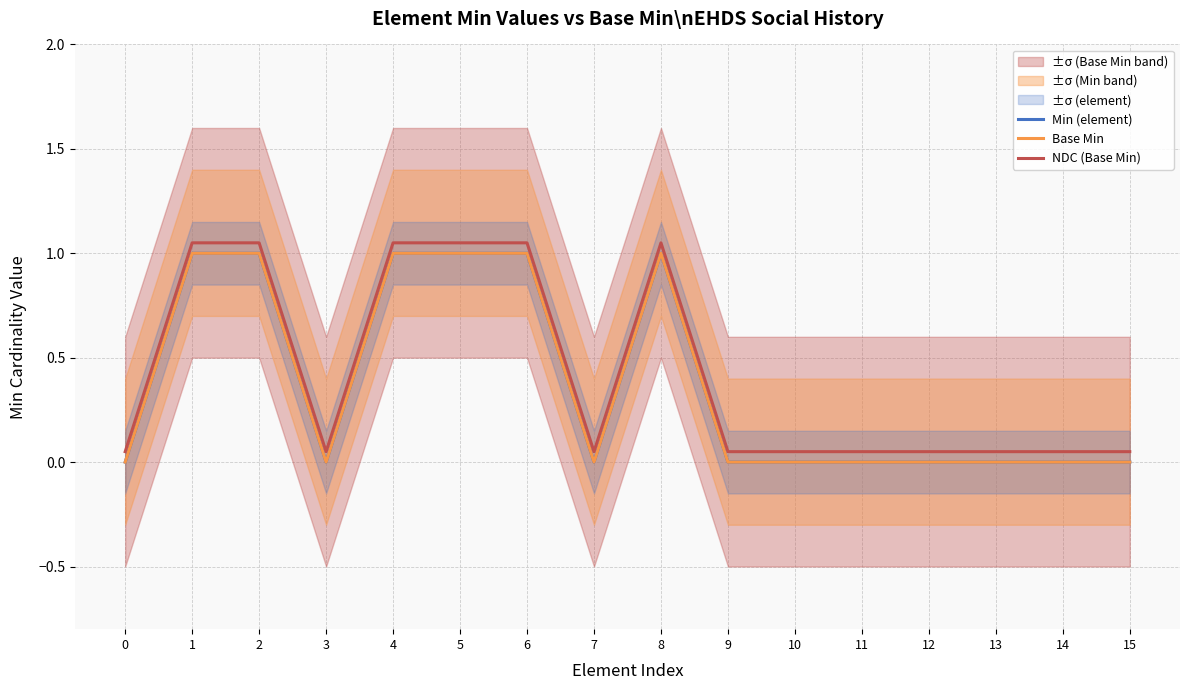

Which series has the largest range (max minus min)?

Min (element)